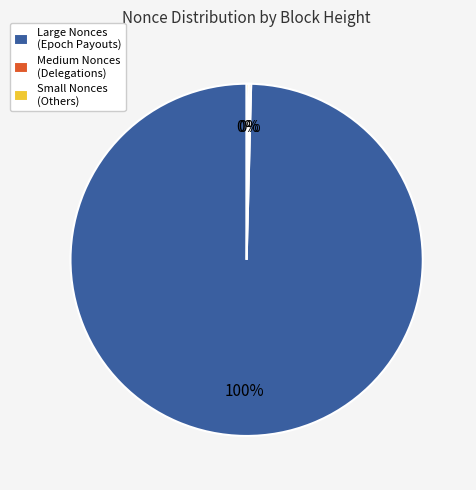

Is Large Nonces (Epoch Payouts) the majority of the pie?

Yes